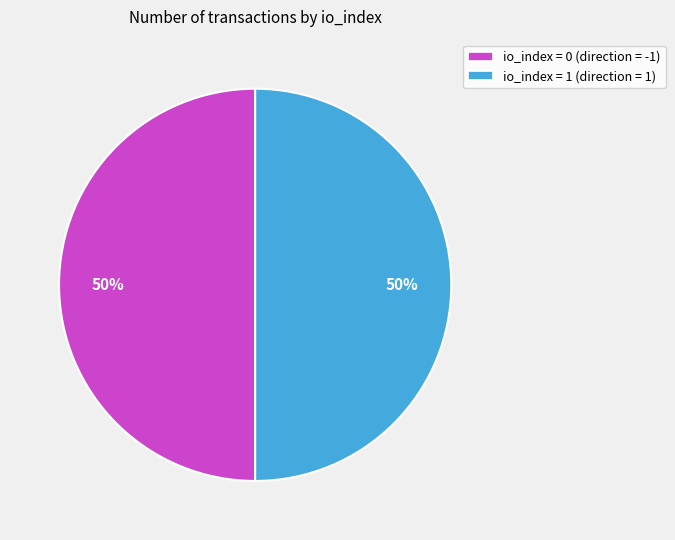

To the nearest percent, what is the difference between the largest and smallest slice percentages?

0%